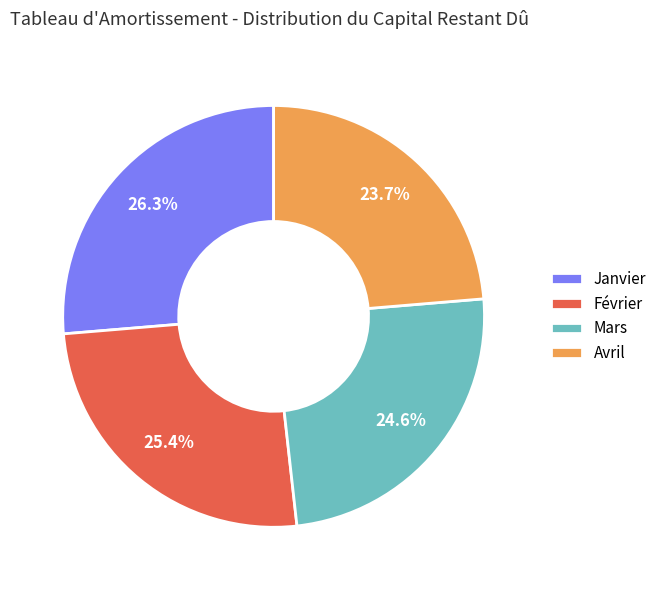

What is the total percentage of Février and Mars?

50.0%